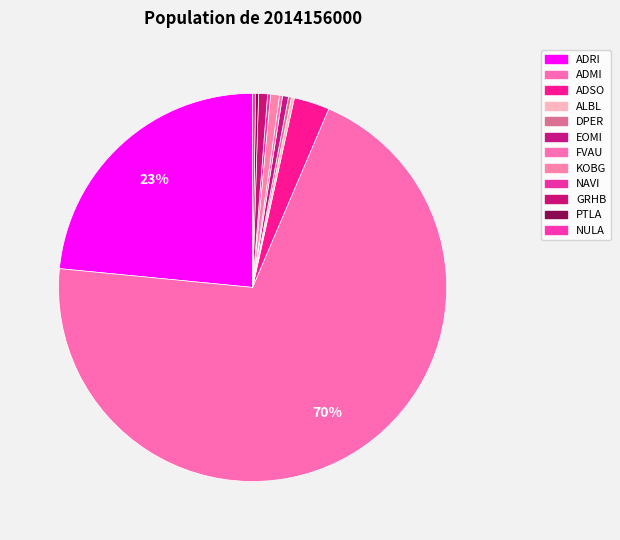

To the nearest percent, what is the average slice percentage?

8%